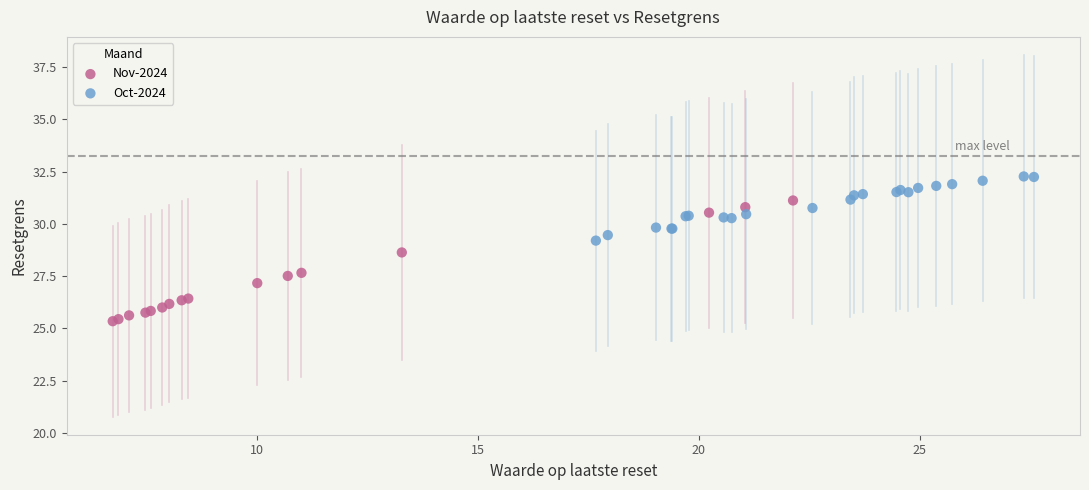

Which series contains the lowest Y value?

Nov-2024